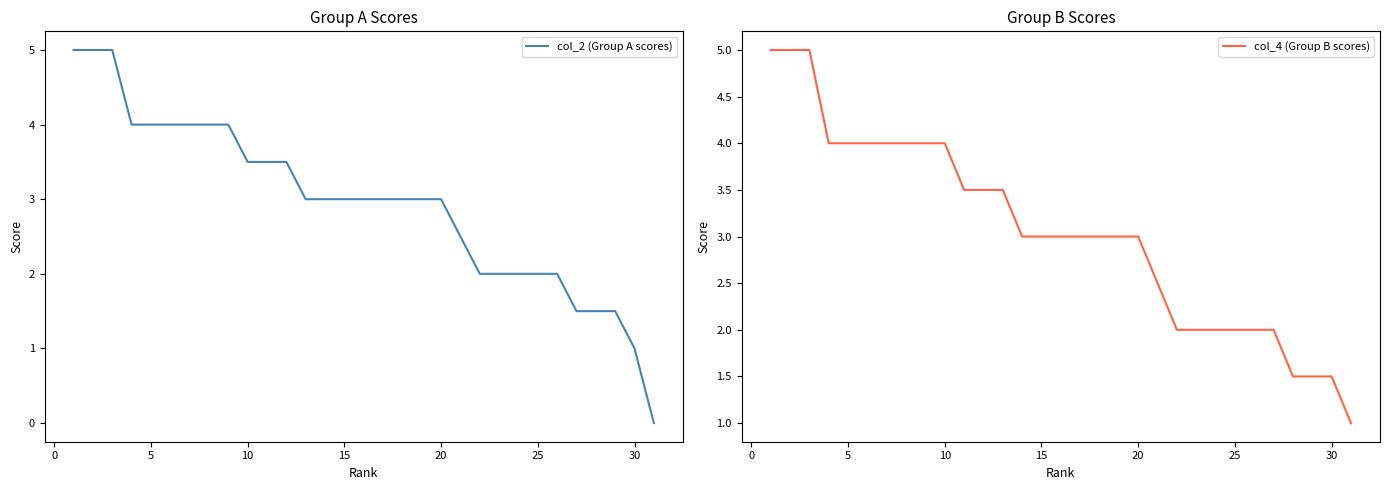

What is the maximum value for col_2 (Group A scores)?

5.0